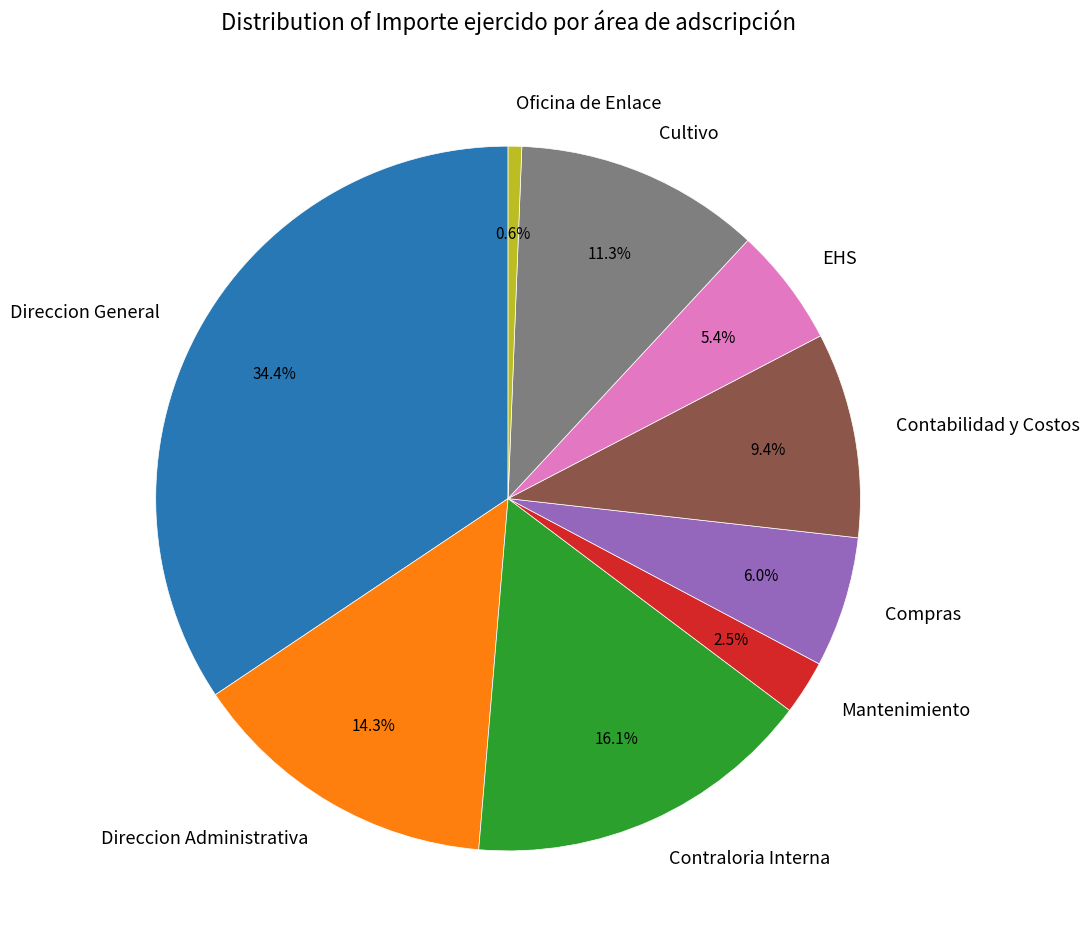

Which has a higher value, Contraloria Interna or Cultivo?

Contraloria Interna